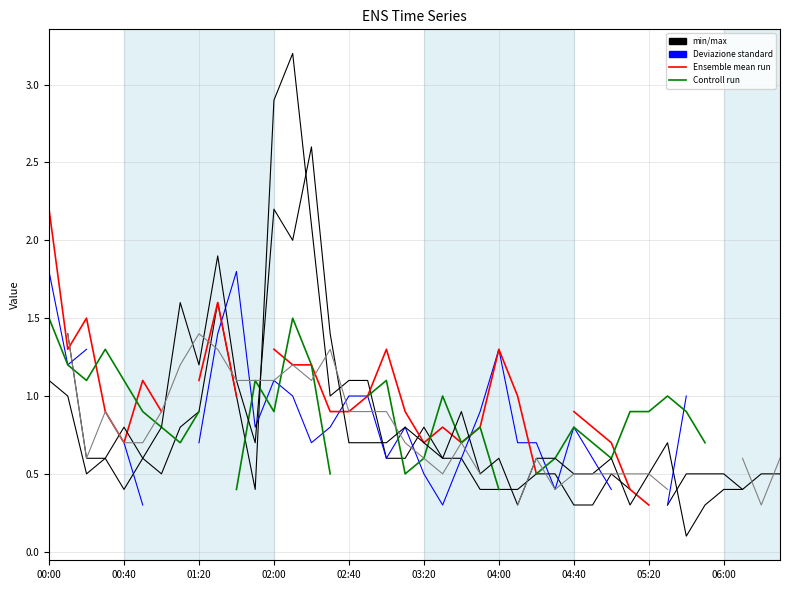

How many lines are shown in the chart?

6